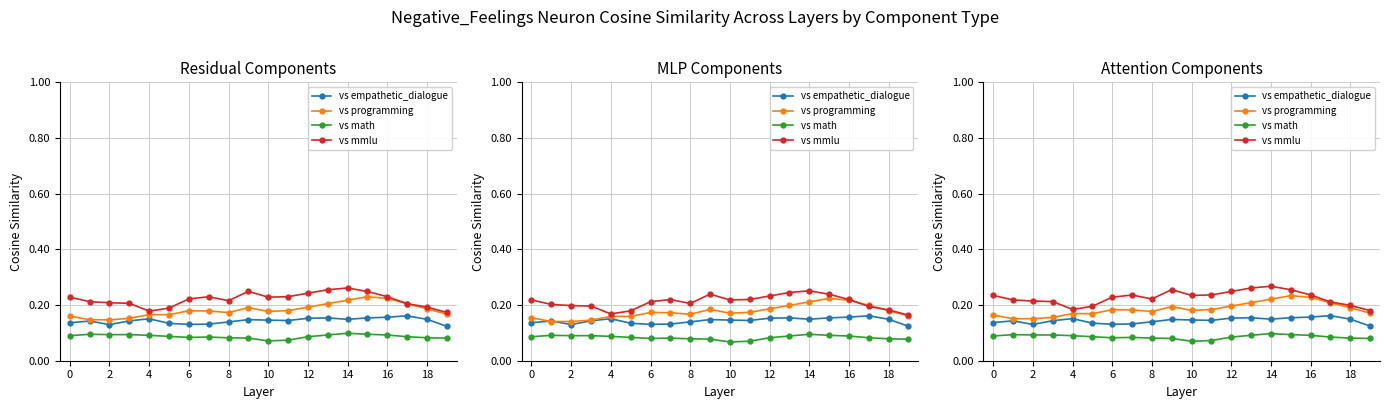

Rank the series by their maximum value, from highest to lowest.

vs mmlu, vs programming, vs empathetic_dialogue, vs math